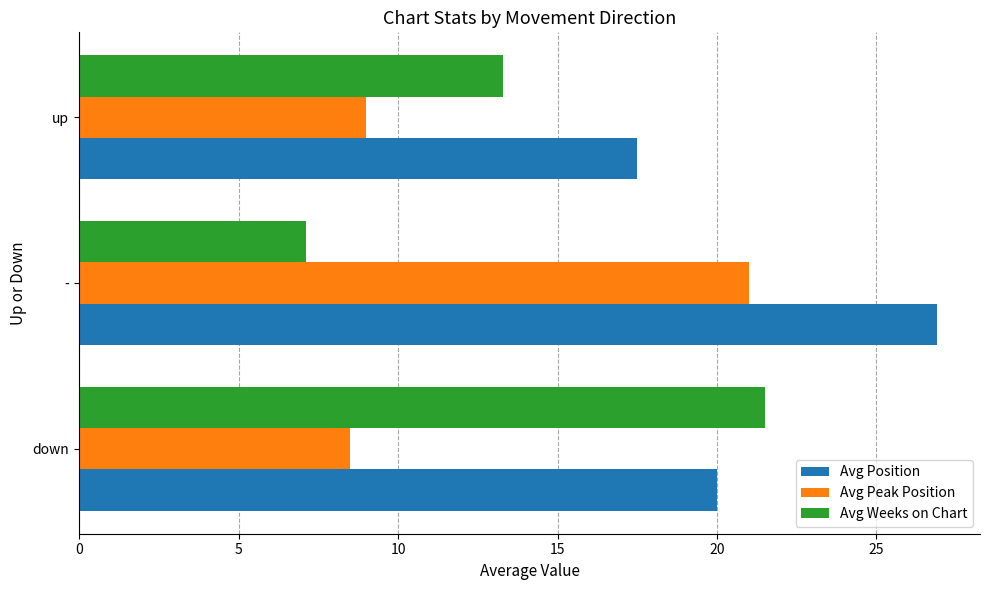

What is the difference between the highest and lowest values at -?

19.8